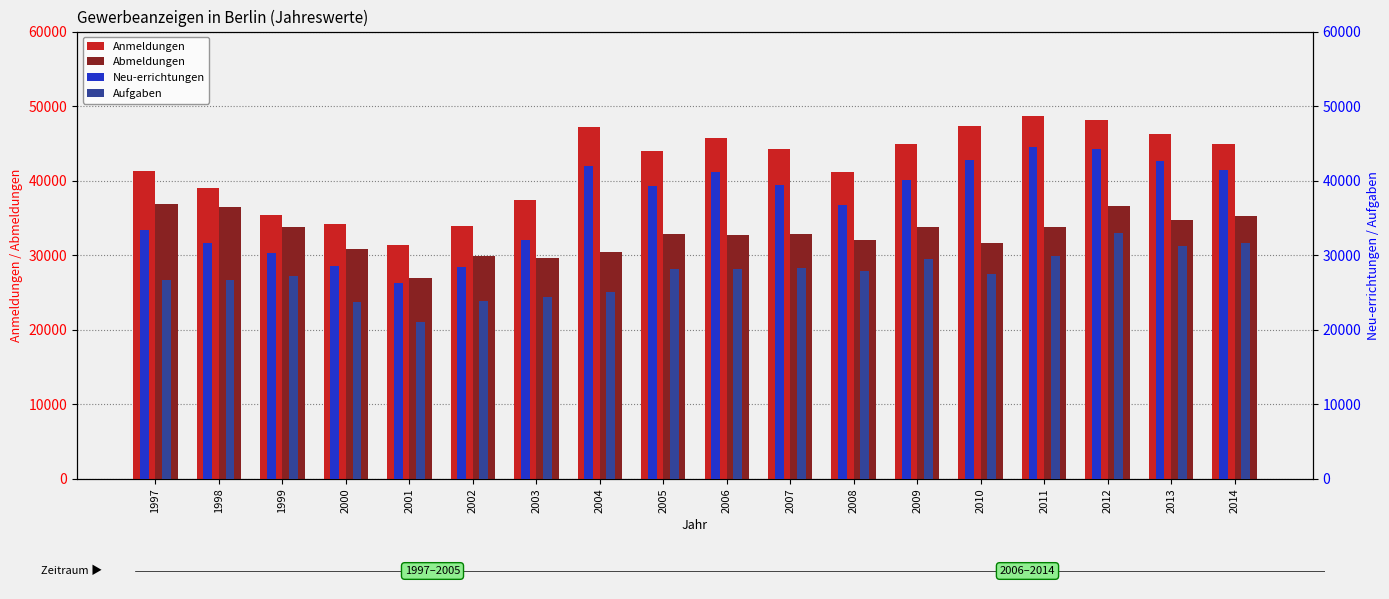

What is the difference between the highest and lowest values at 2009?

15430